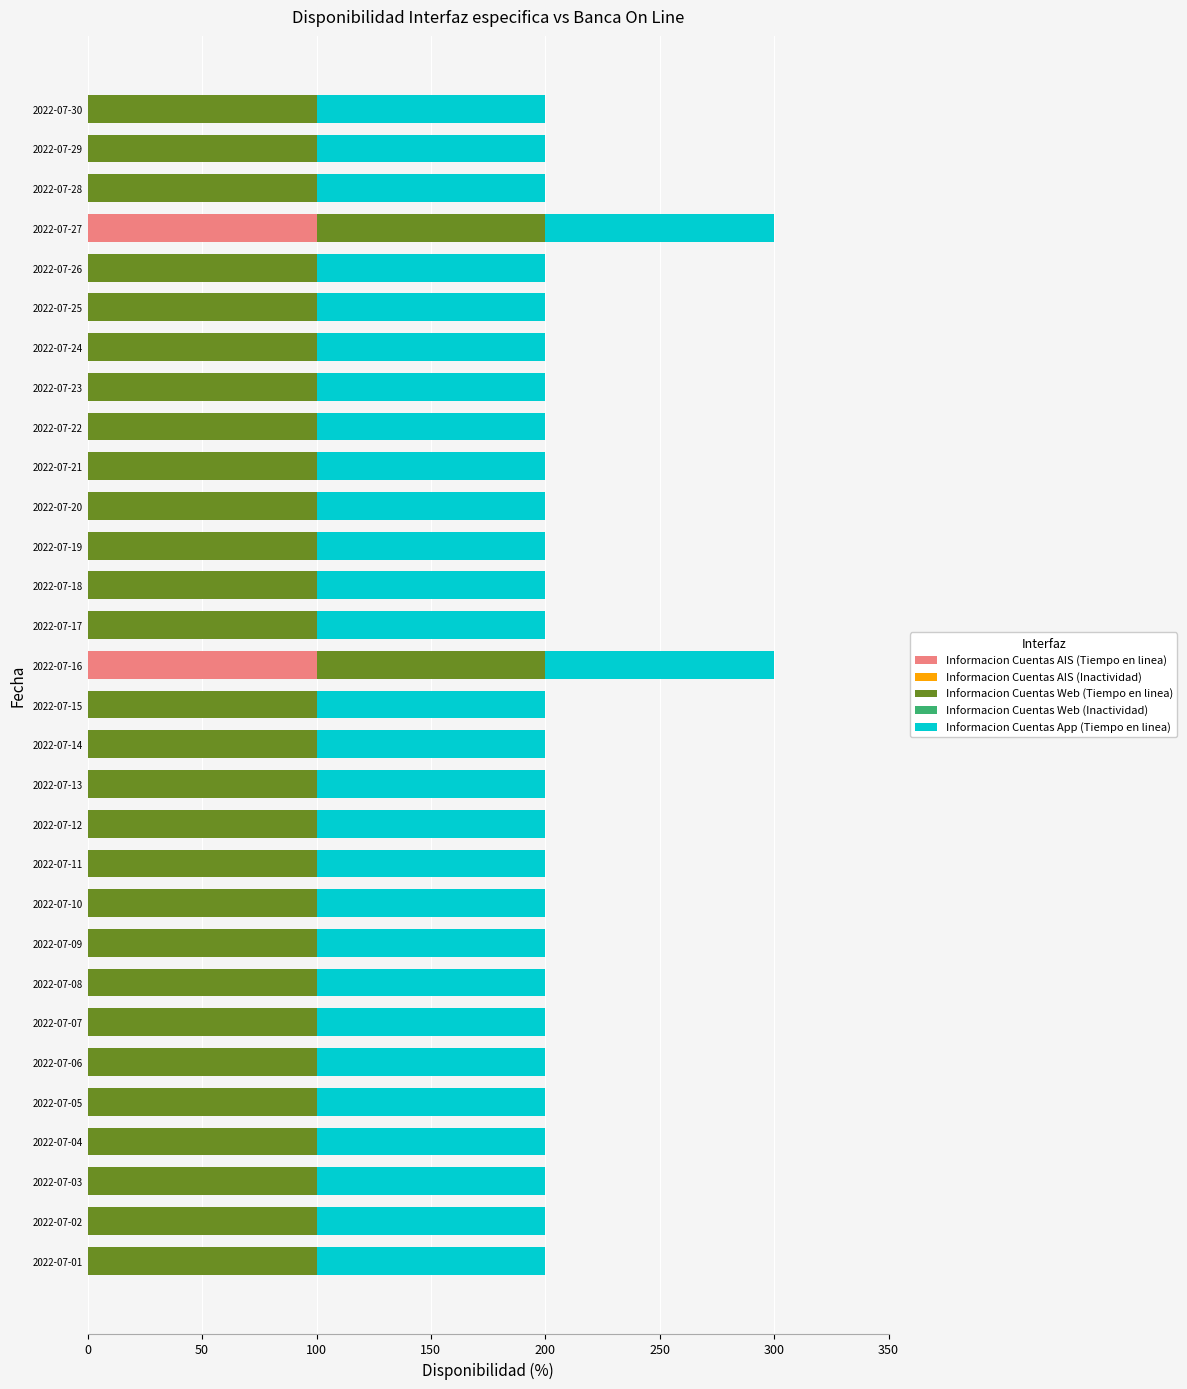

The value of Informacion Cuentas AIS (Tiempo en linea) at 2022-07-01 is -43. True or false?

False